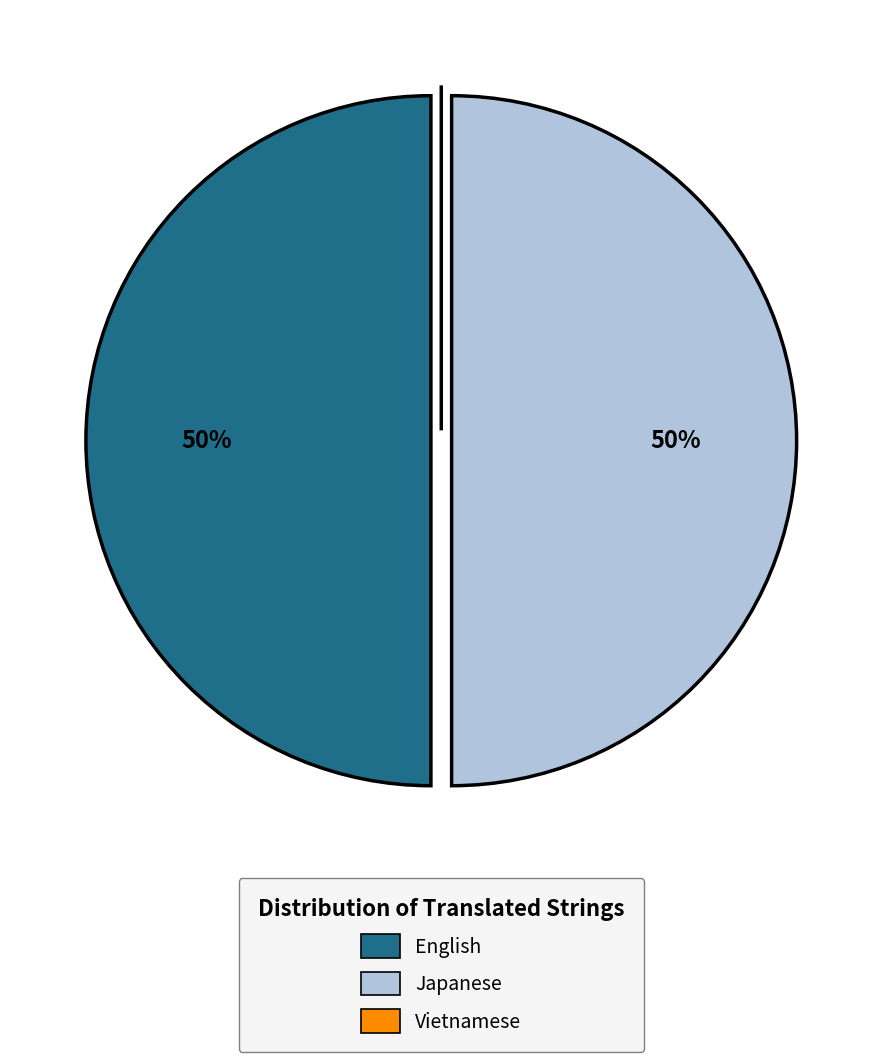

Approximately how many times larger is the value at Japanese compared to English?

1.0